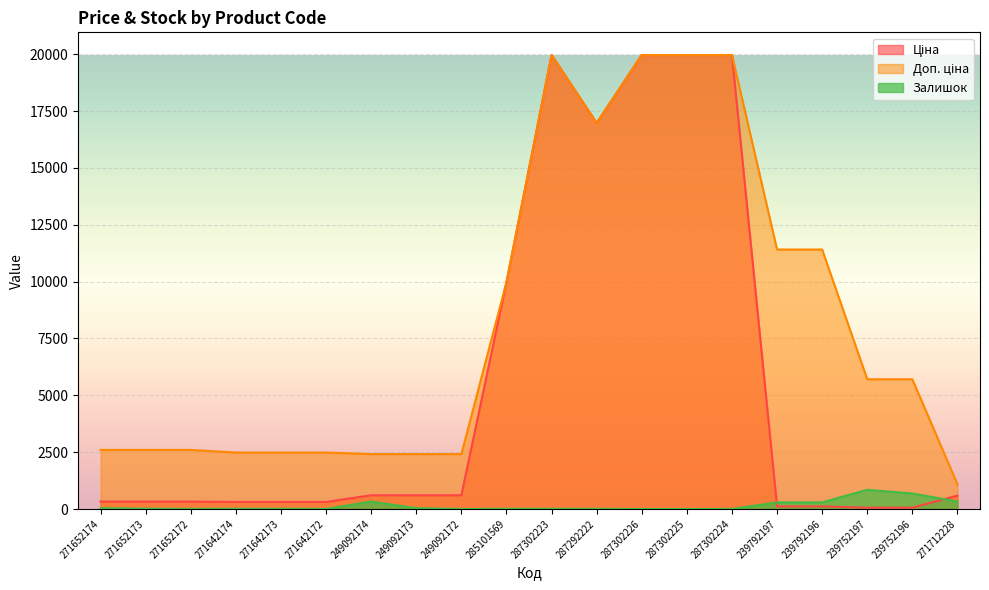

List the labels in order of Ціна value, smallest first.

239752197, 239752196, 239792197, 239792196, 271642174, 271642173, 271642172, 271652174, 271652173, 271652172, 271712228, 249092174, 249092173, 249092172, 285101569, 287292222, 287302223, 287302226, 287302225, 287302224